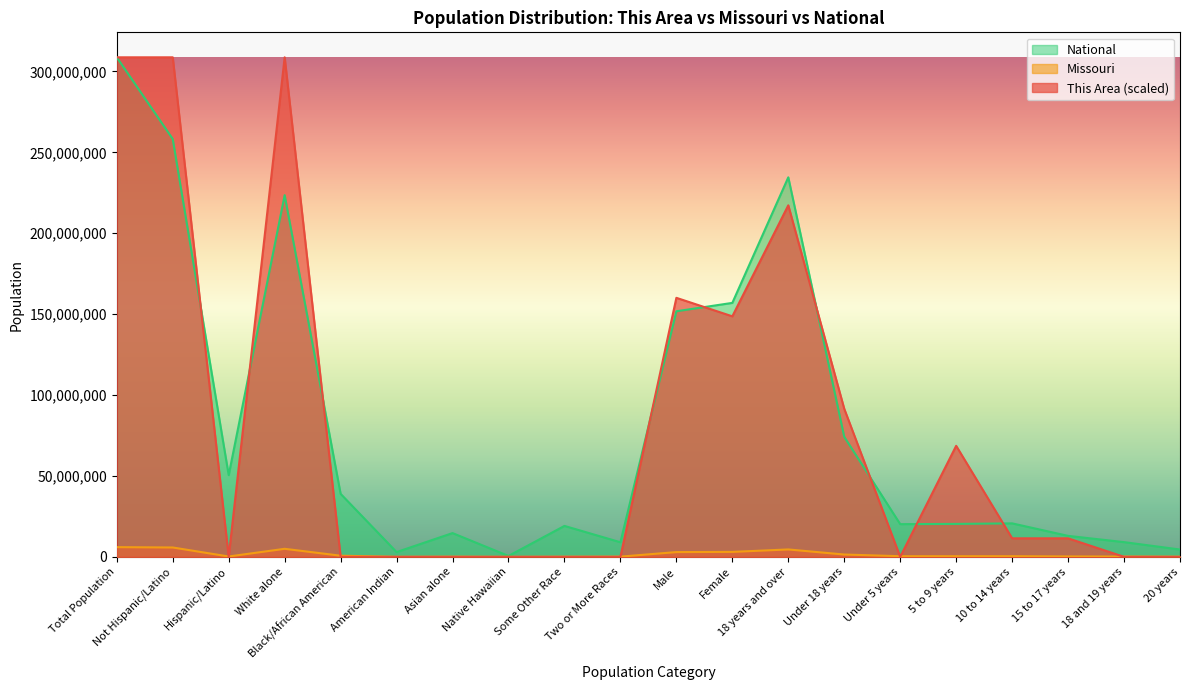

What is the maximum value shown in the chart?

308745538.0